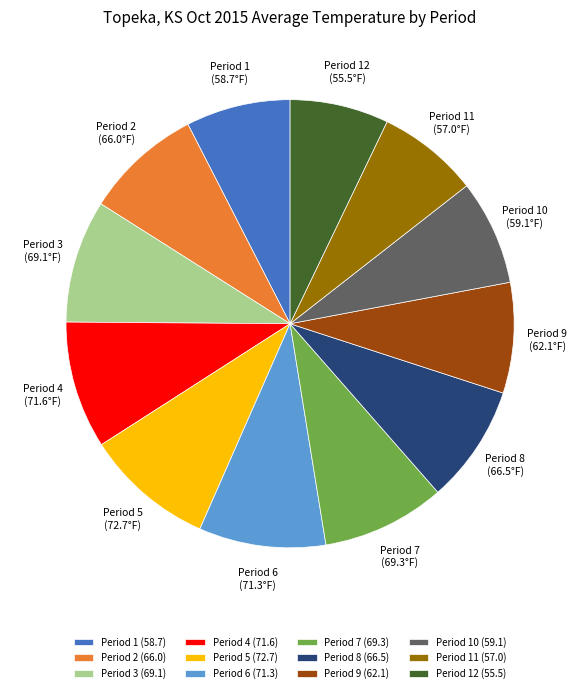

Which has a higher value, Period 8 or Period 1?

Period 8